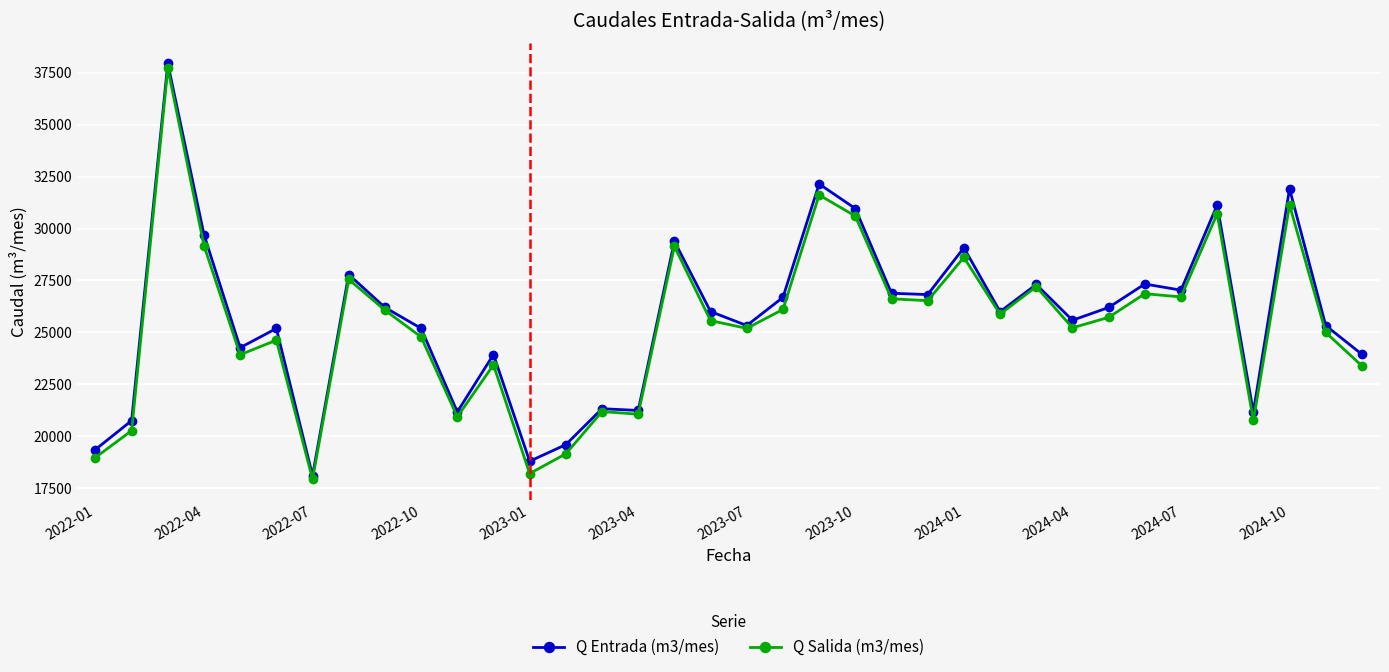

What is the minimum value shown in the chart?

17941